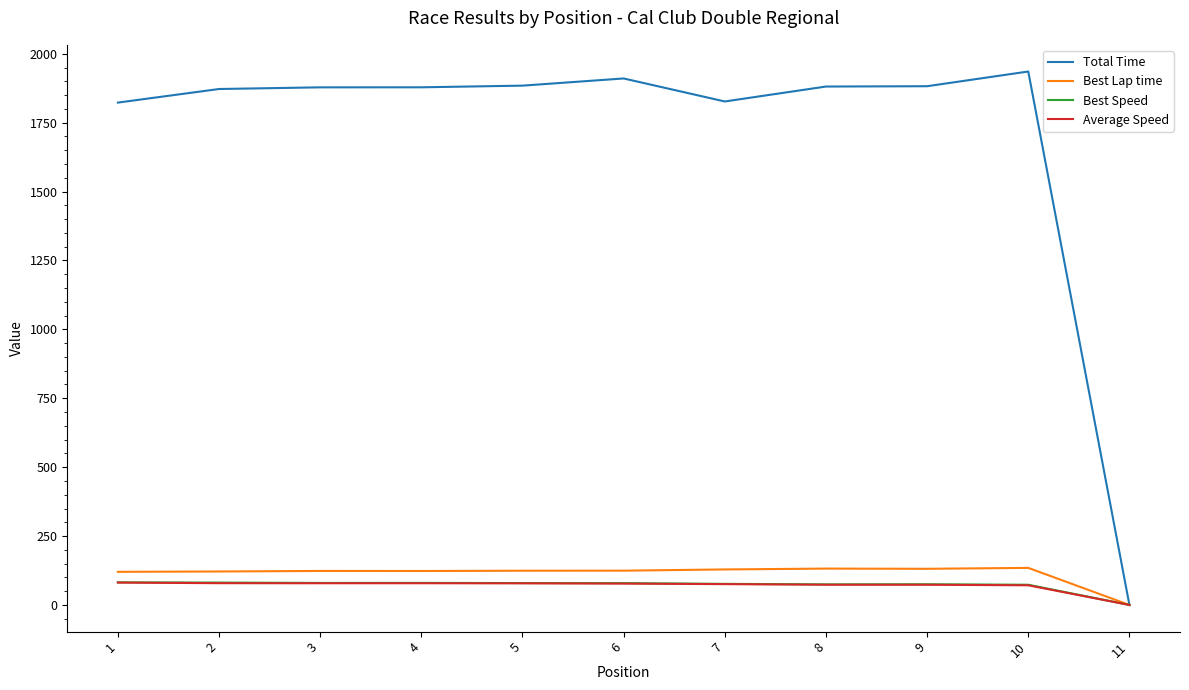

What is the sum of the Average Speed values at 6 and 7?

153.0